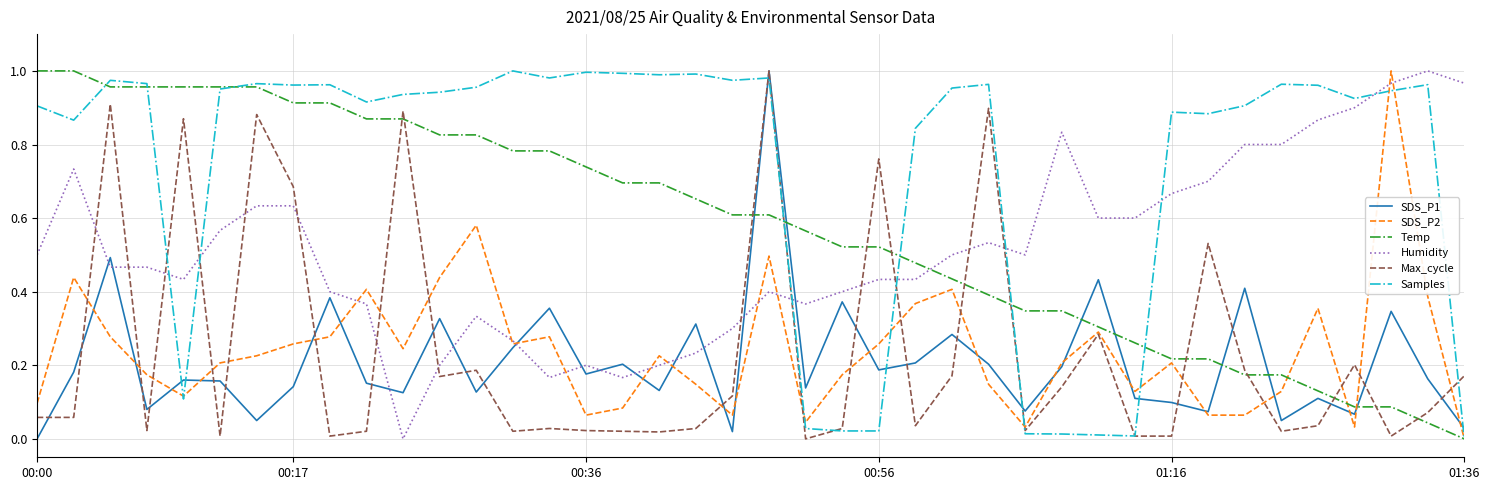

True or false: Humidity and SDS_P1 intersect in this chart.

True